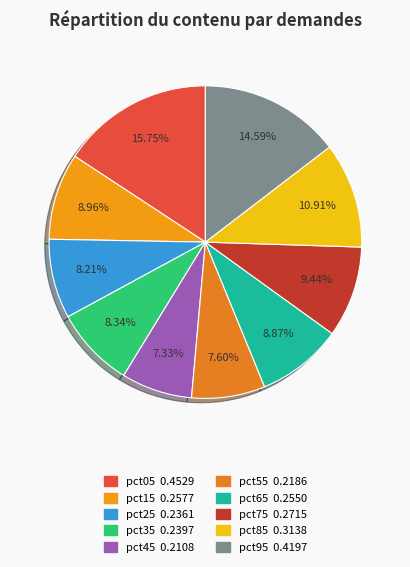

To the nearest percent, what is the combined percentage of pct35 and pct55?

16%